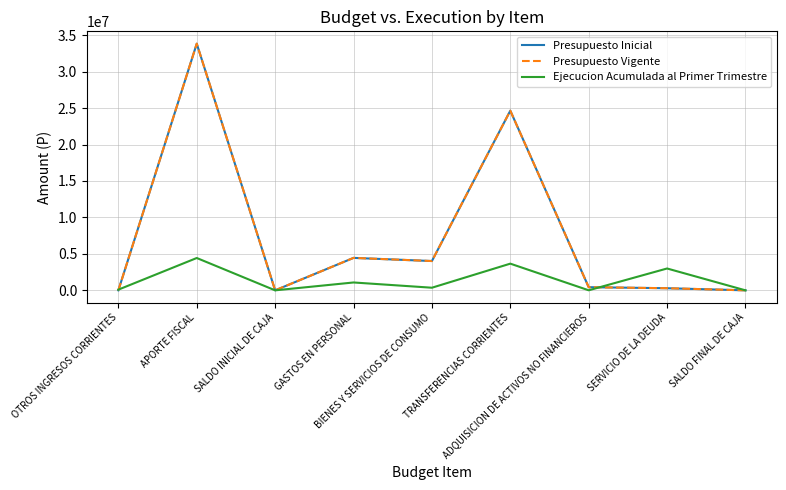

Does the chart display data point markers on the line(s)?

No